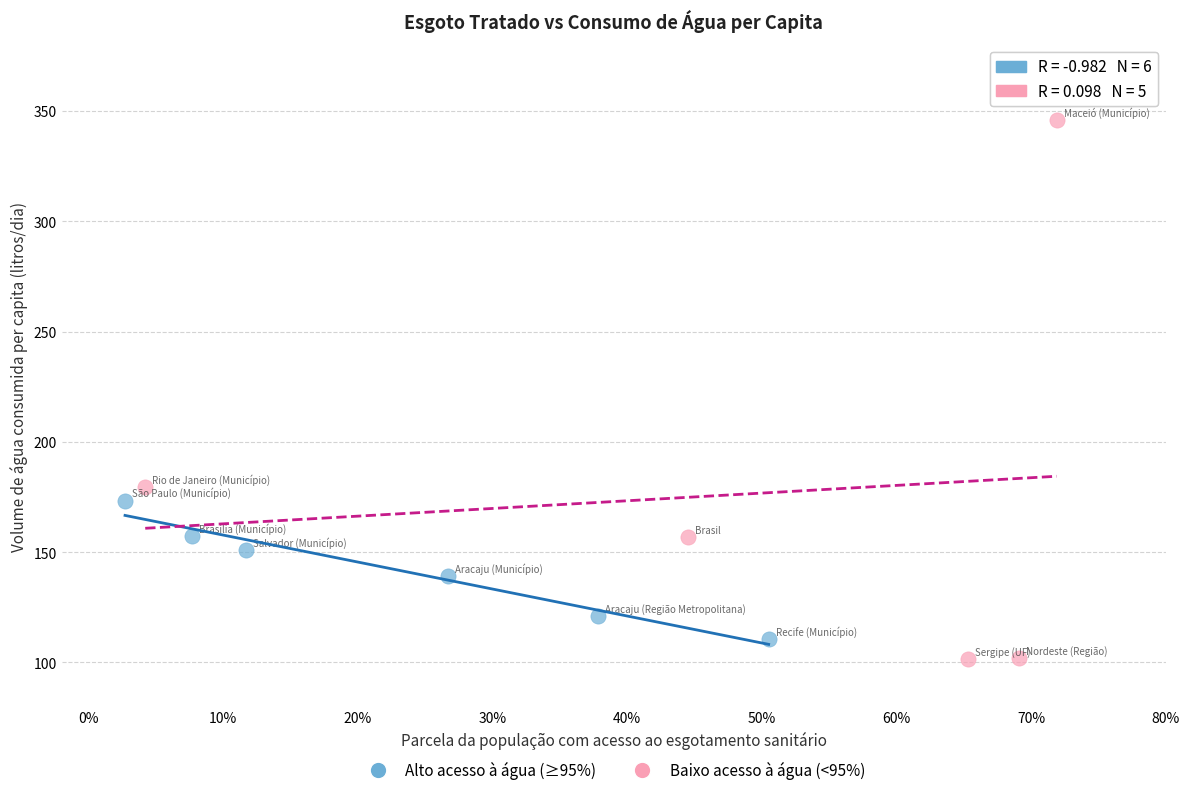

Which series reaches the maximum Y coordinate?

Baixo acesso à água (<95%)